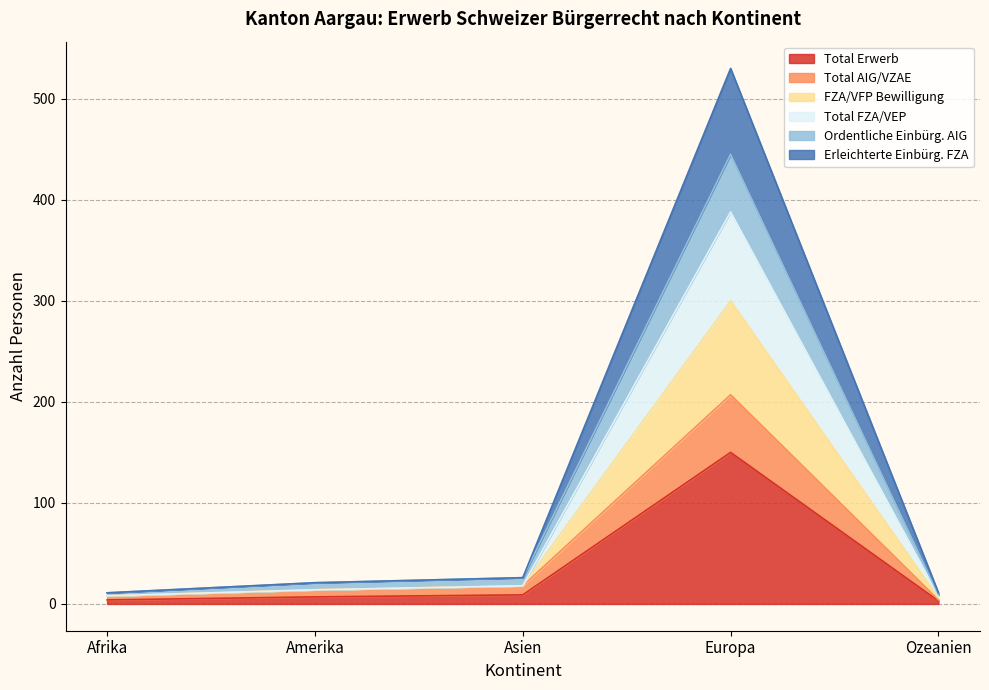

True or false: Total AIG/VZAE and Ordentliche Einbürg. AIG intersect in this chart.

False